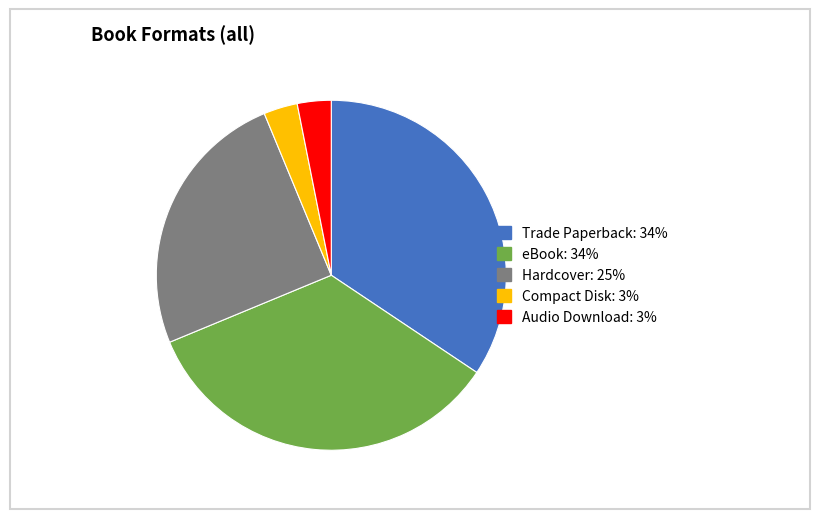

Is there any slice that represents more than half of the pie?

No